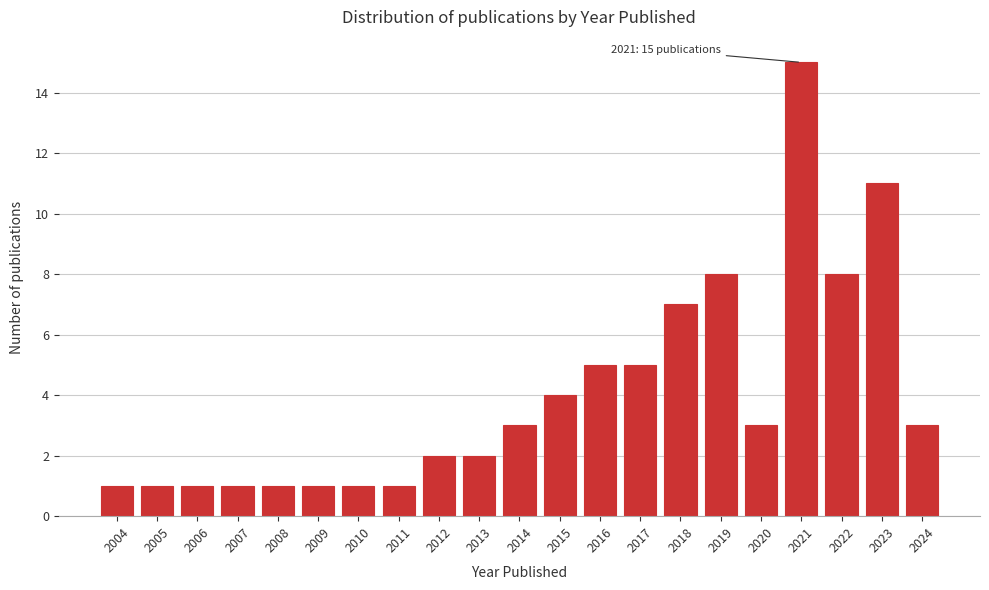

Reading left to right, what are all the values shown in this chart?

2004=1	2005=1	2006=1	2007=1	2008=1	2009=1	2010=1	2011=1	2012=2	2013=2	2014=3	2015=4	2016=5	2017=5	2018=7	2019=8	2020=3	2021=15	2022=8	2023=11	2024=3